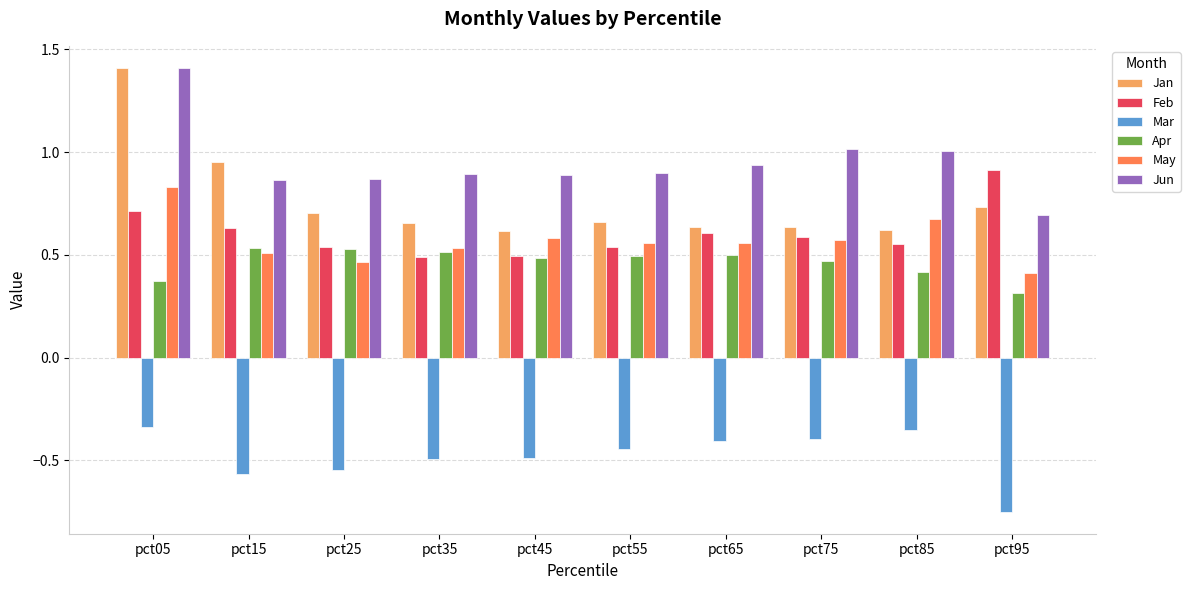

At which label does May reach its minimum?

pct95